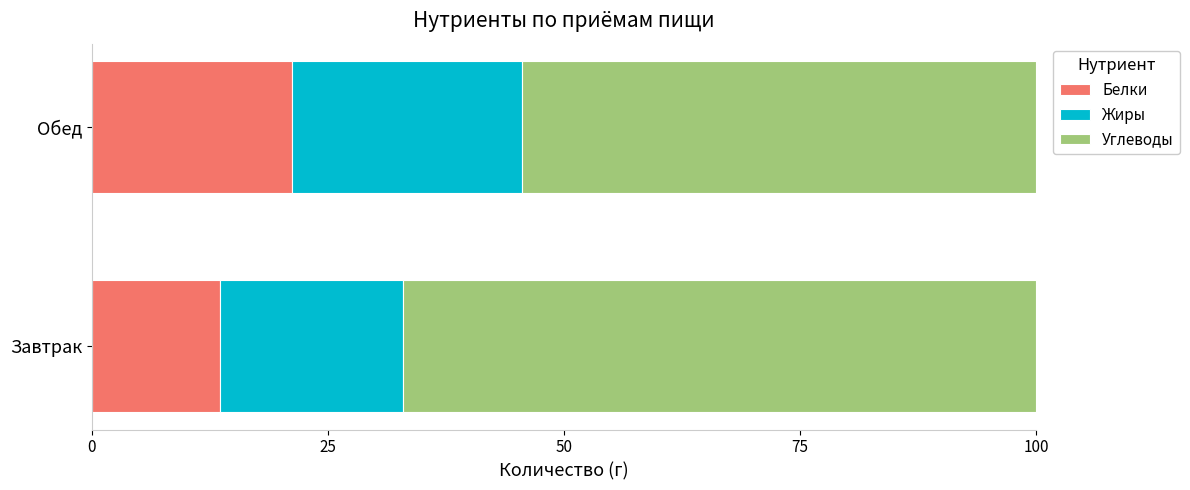

Rank the categories by Белки value from highest to lowest.

Обед, Завтрак